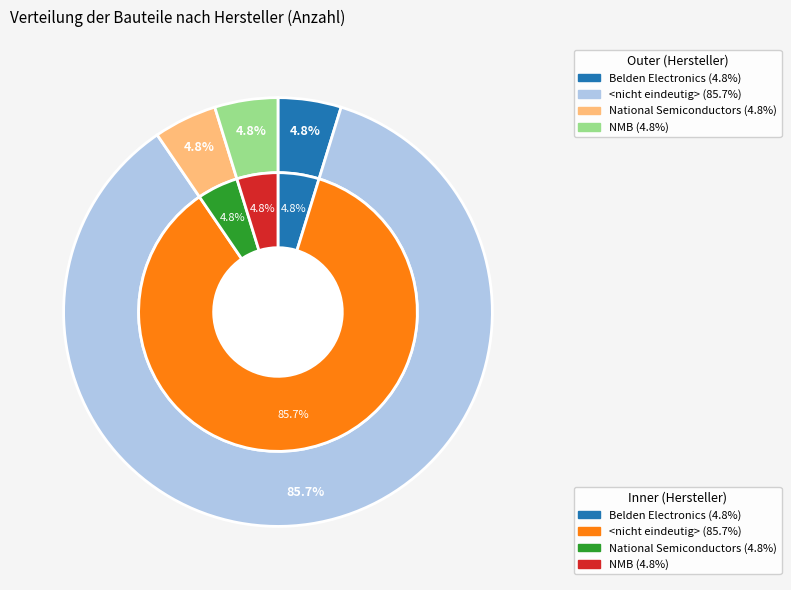

Rank the categories by value from highest to lowest.

<nicht eindeutig>, Belden Electronics, National Semiconductors, NMB